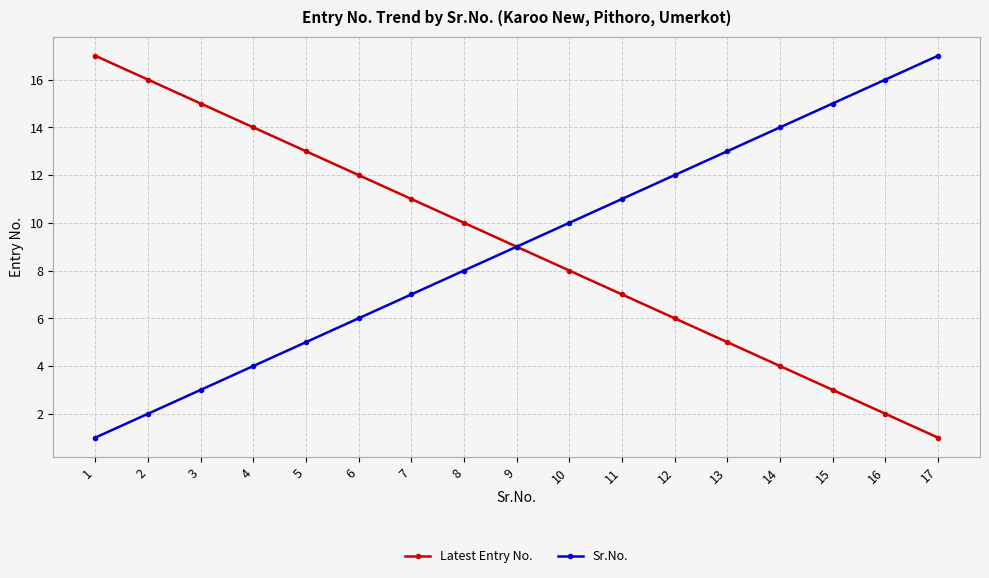

Rank the series at 6 from highest to lowest value.

Latest Entry No., Sr.No.